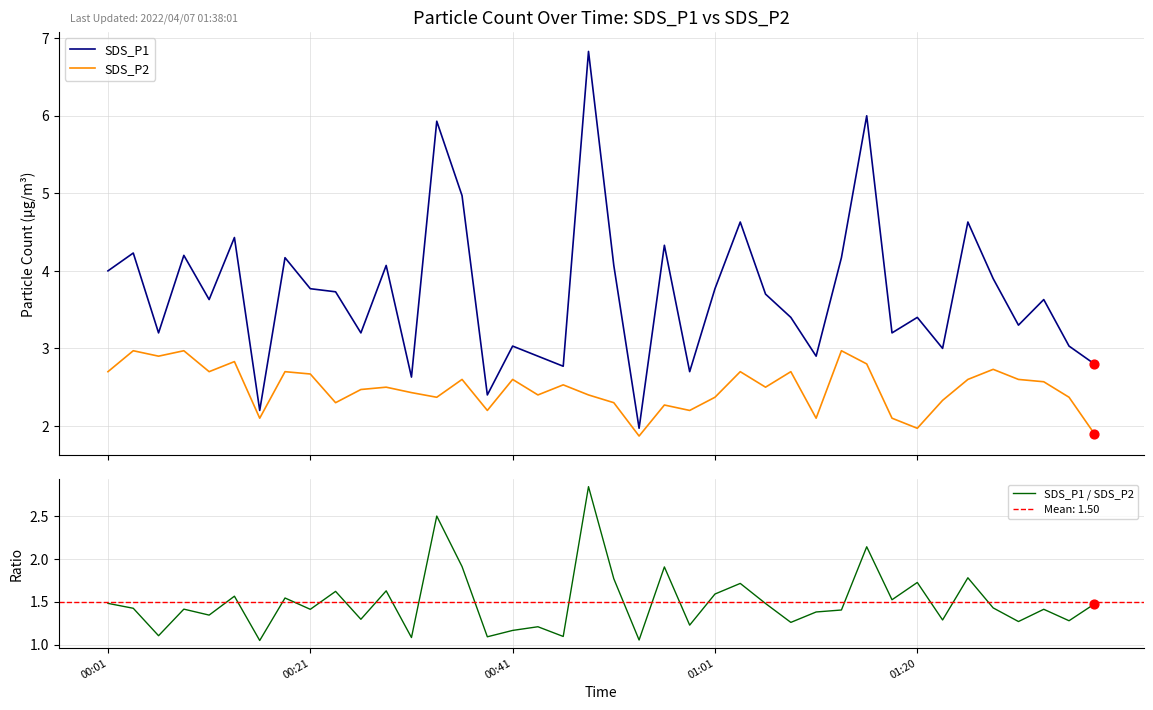

Which series has the widest spread of Y values?

SDS_P1